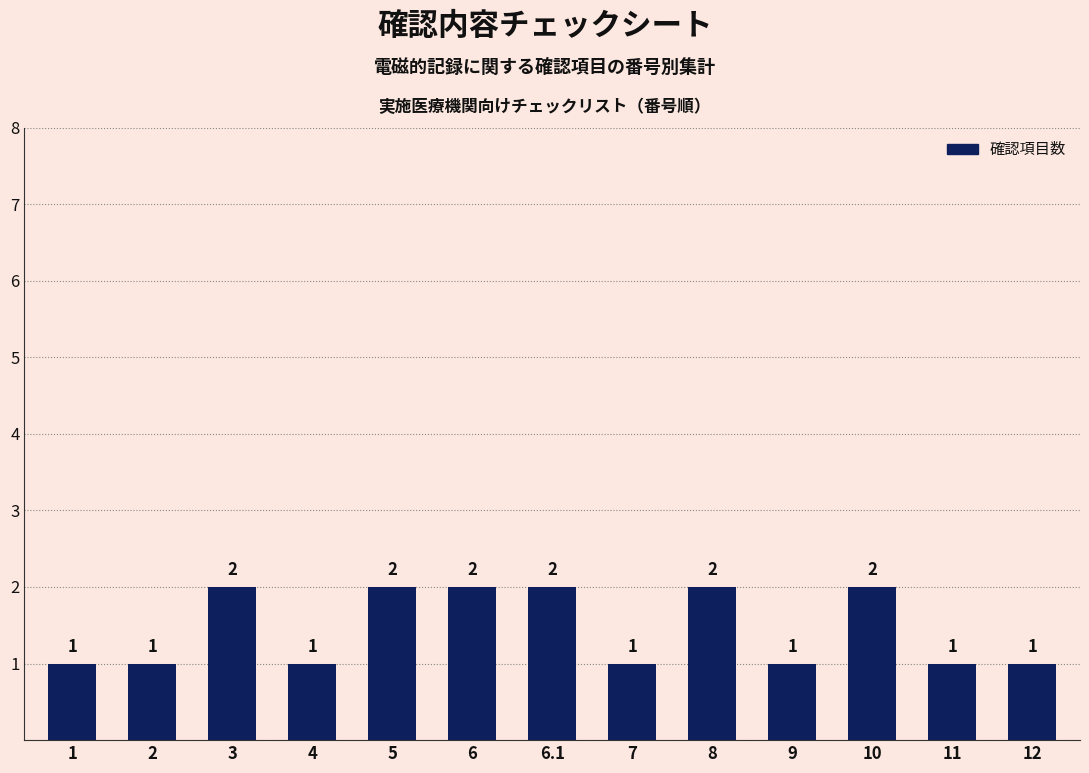

The chart shows a value of 0 at 4. True or false?

False